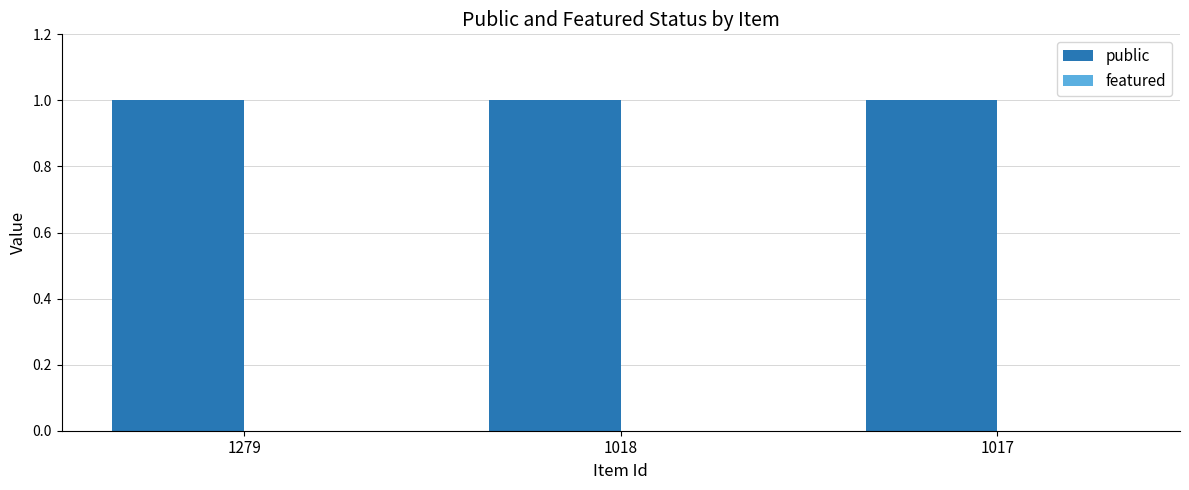

Rank the categories by public value from highest to lowest.

1279, 1018, 1017